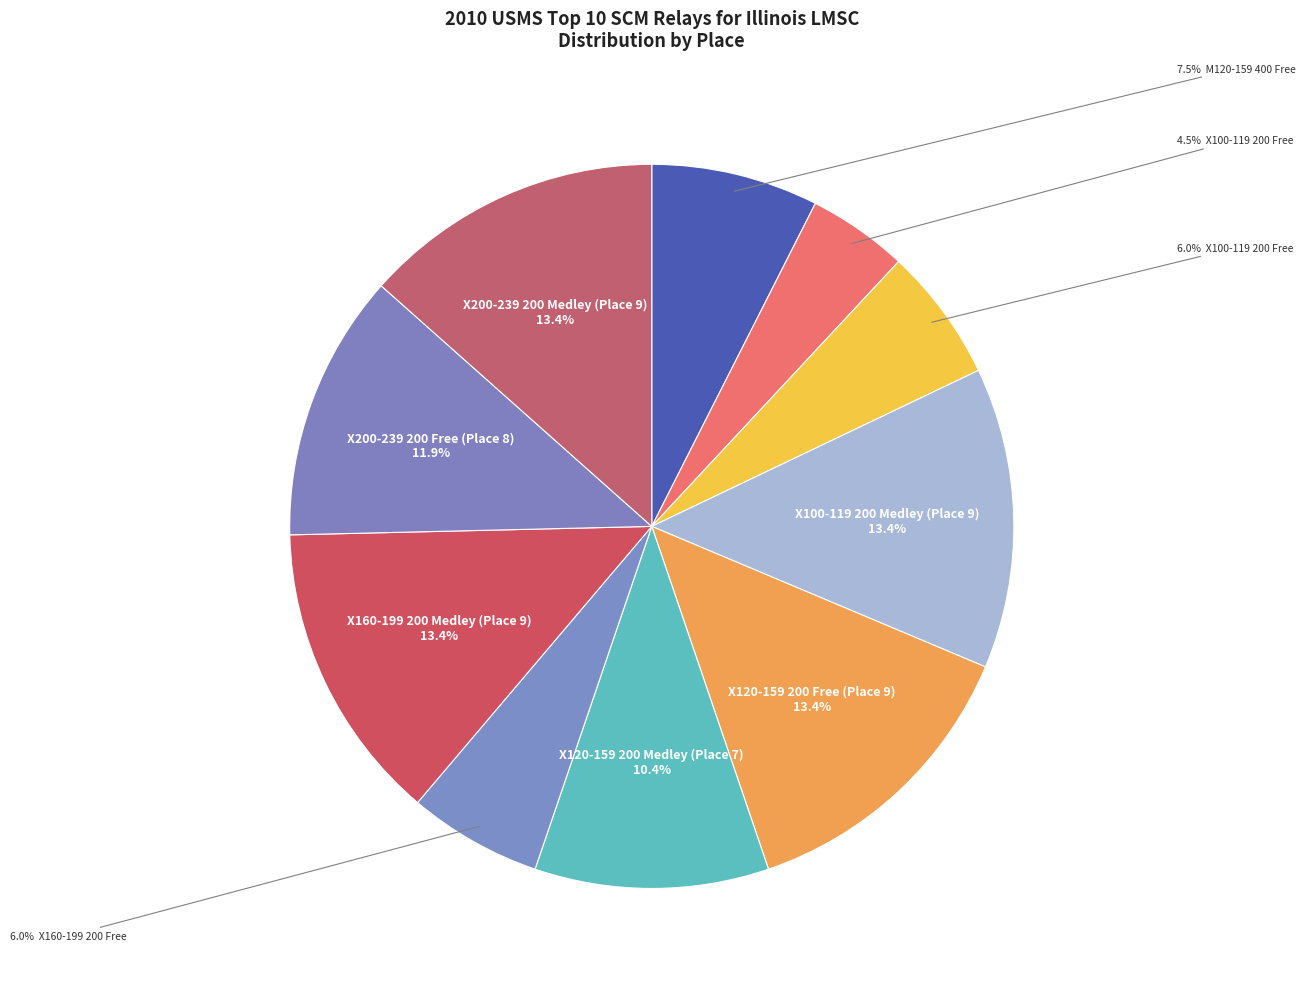

How many segments does this pie chart have?

10